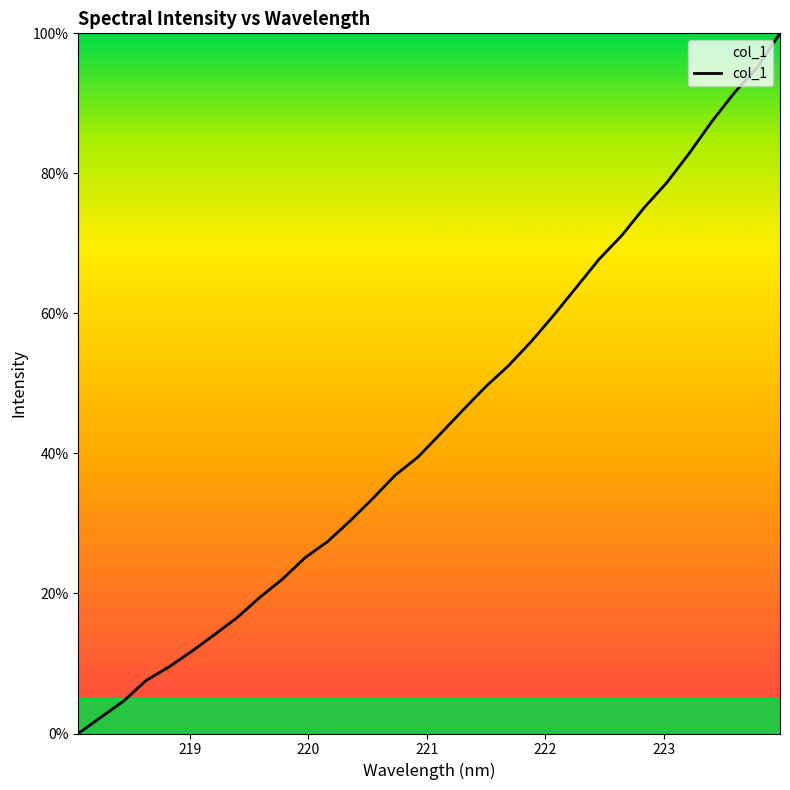

How many positive values are there?

31